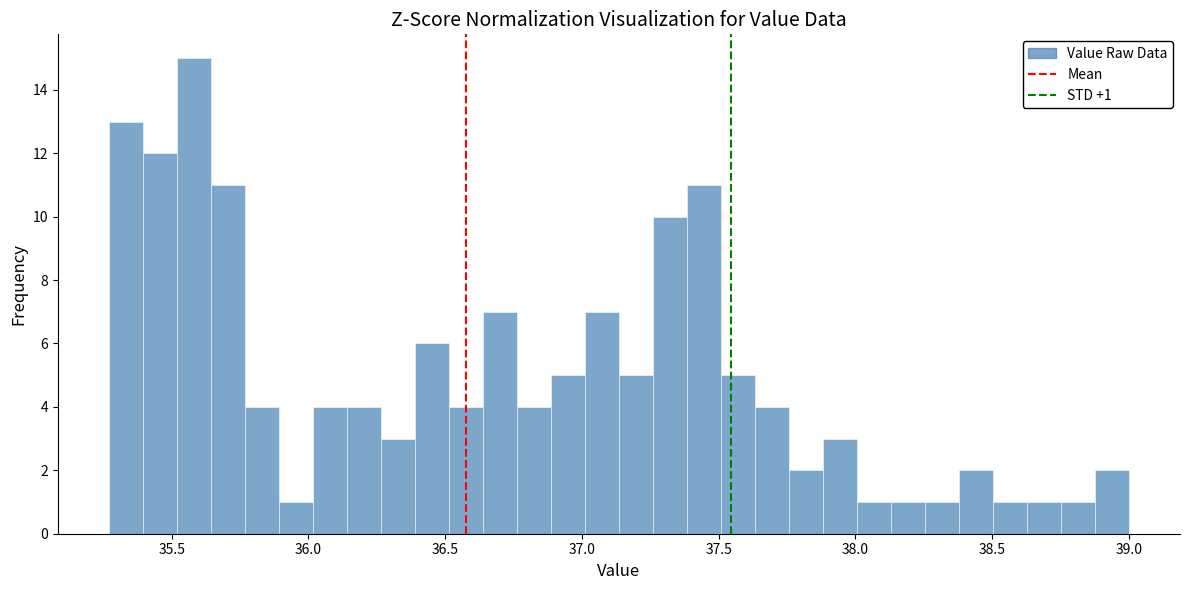

Read against the x-axis, roughly where is the centre of the tallest bar?

35.60